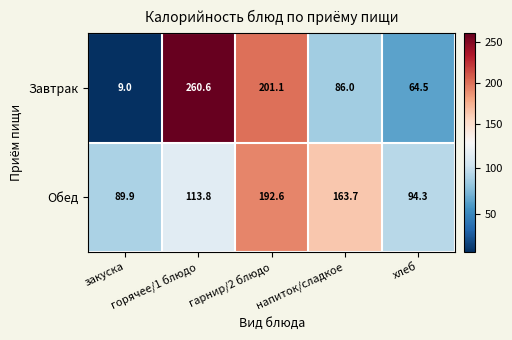

Which series has the widest spread of values?

Завтрак